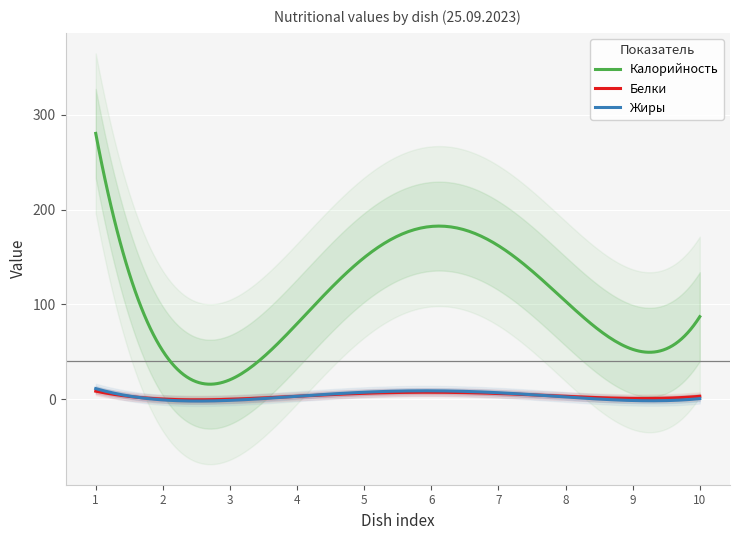

What is the maximum value shown in the chart?

283.5